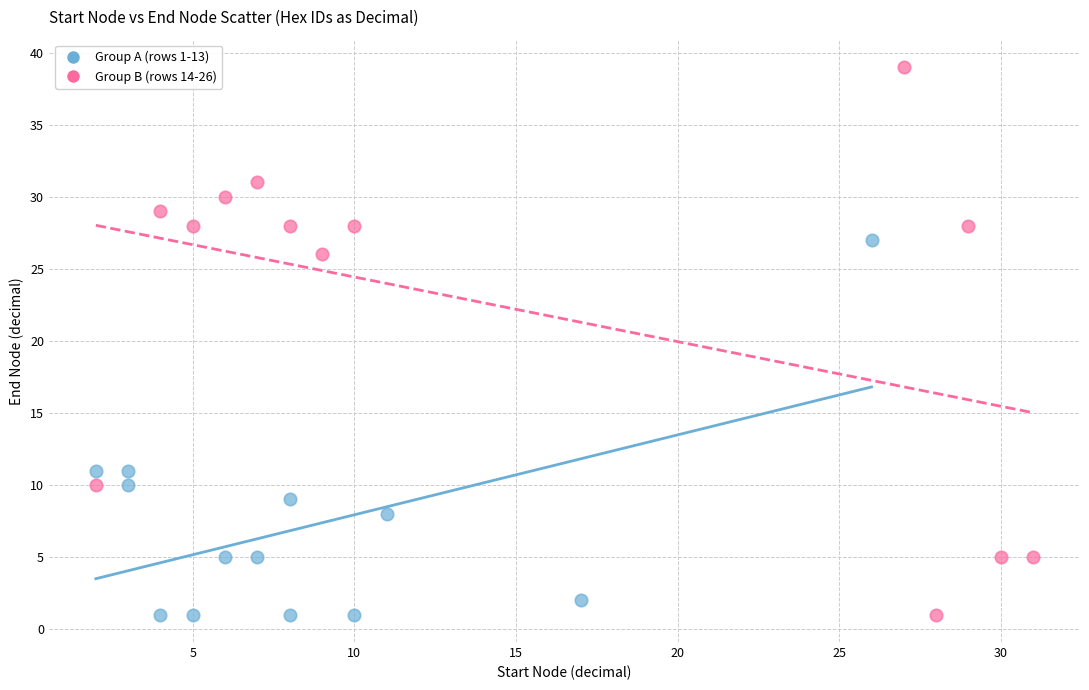

Which series has the widest spread of Y values?

Group B (rows 14-26)